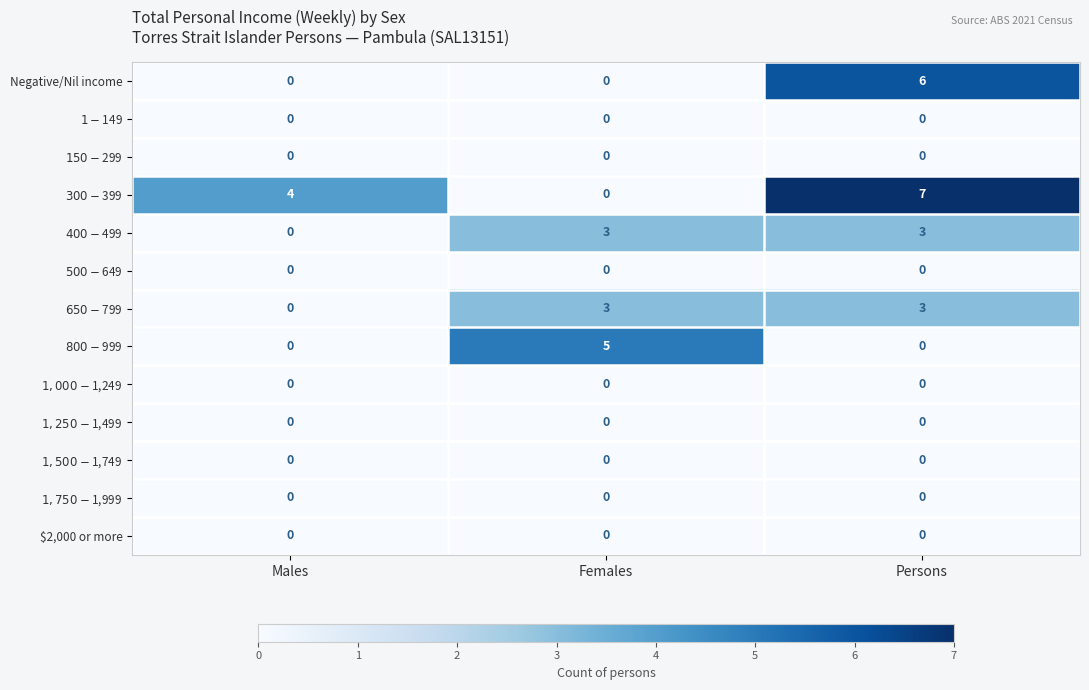

What is the difference between the maximum and minimum values in the Negative/Nil income series?

6